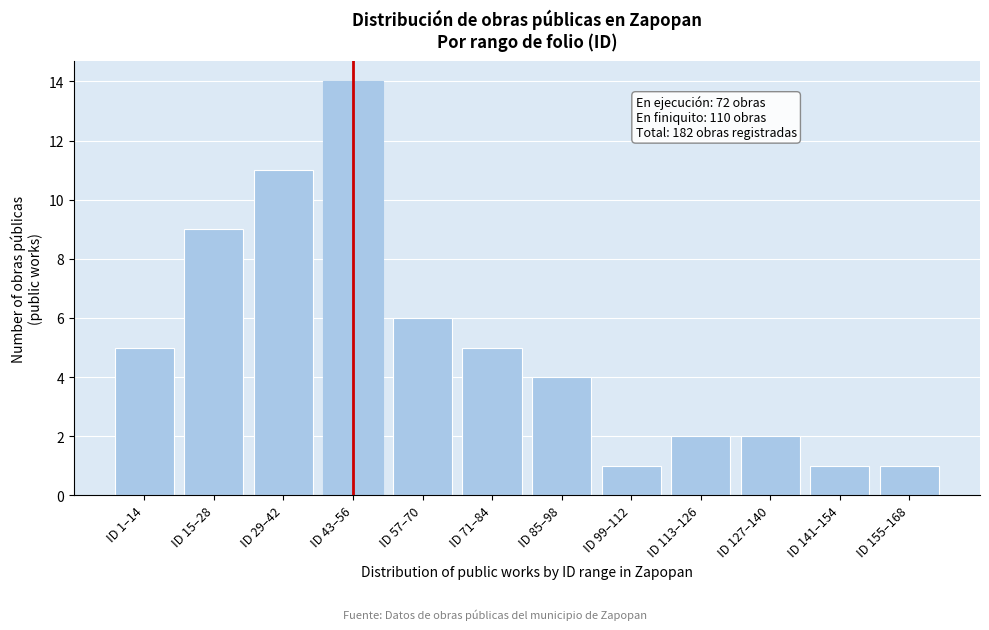

Reading left to right, list all the values displayed in this chart.

ID 1–14=5	ID 15–28=9	ID 29–42=11	ID 43–56=14	ID 57–70=6	ID 71–84=5	ID 85–98=4	ID 99–112=1	ID 113–126=2	ID 127–140=2	ID 141–154=1	ID 155–168=1